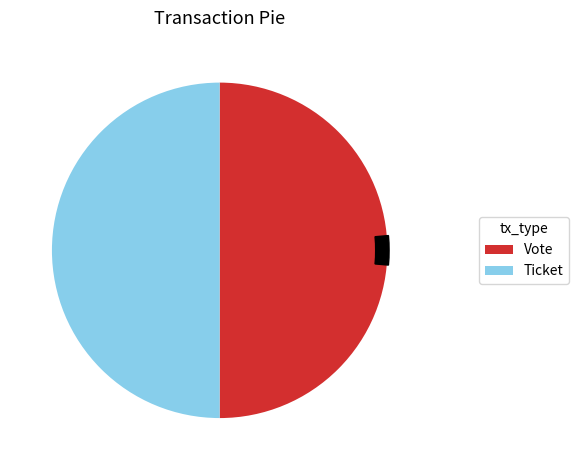

Count the number of slices in the pie.

2